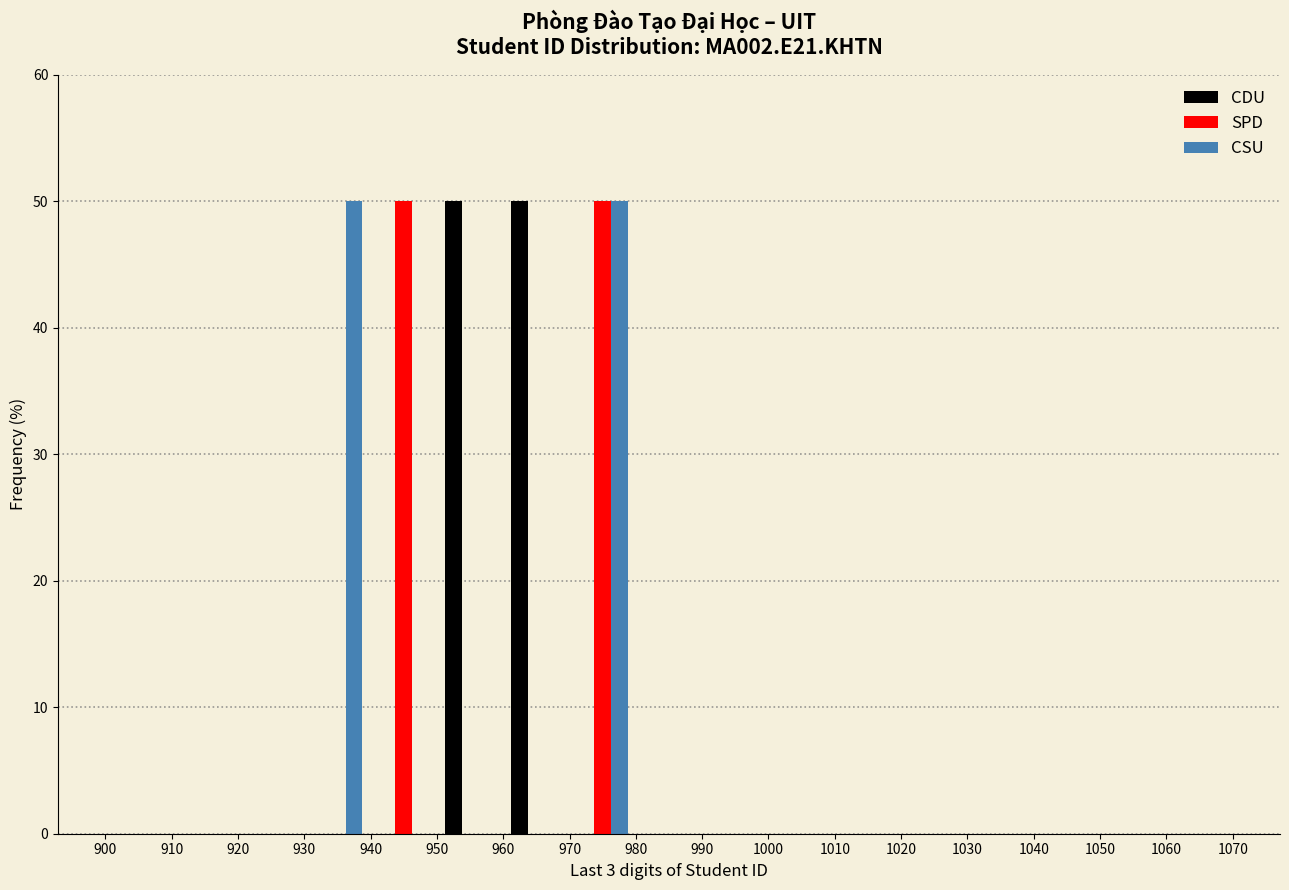

What is the height of the CSU bar covering 970 to 980 on the x-axis? The values are not printed on the chart, so give them approximately, as read against the axis.

50